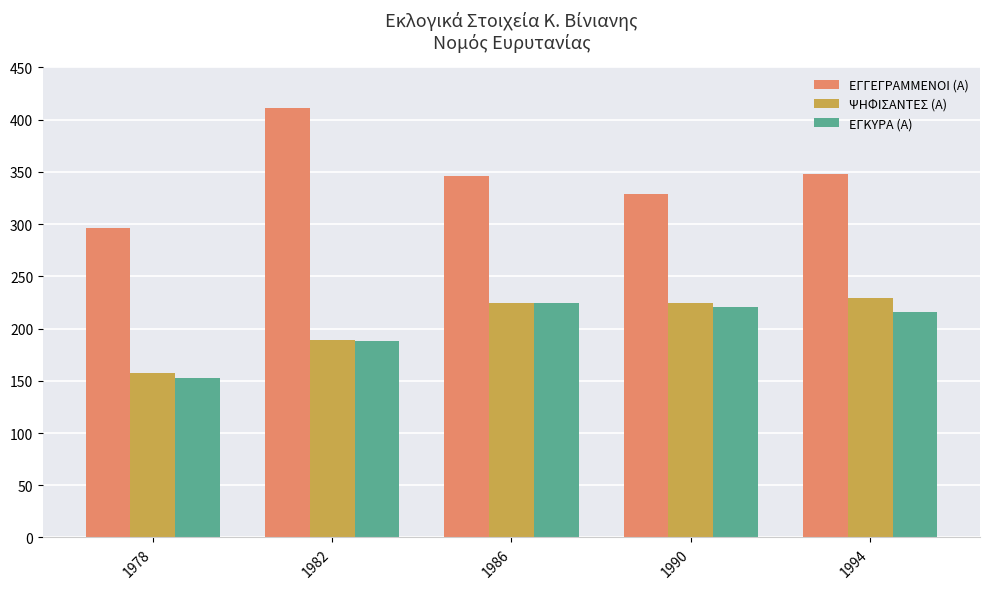

Is it true that ΕΓΚΥΡΑ (Α) equals 221 at 1990?

True